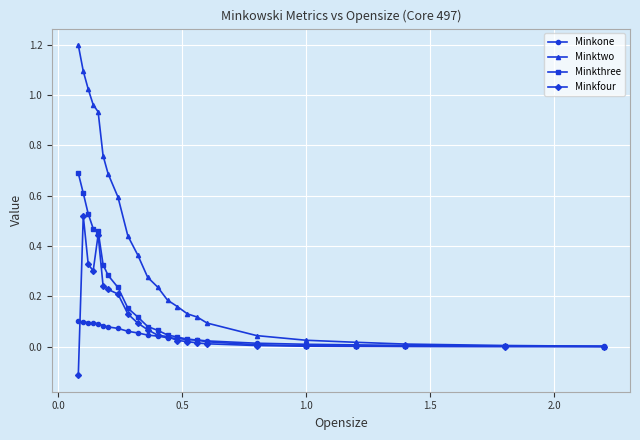

Which series has the largest range (max minus min)?

Minktwo